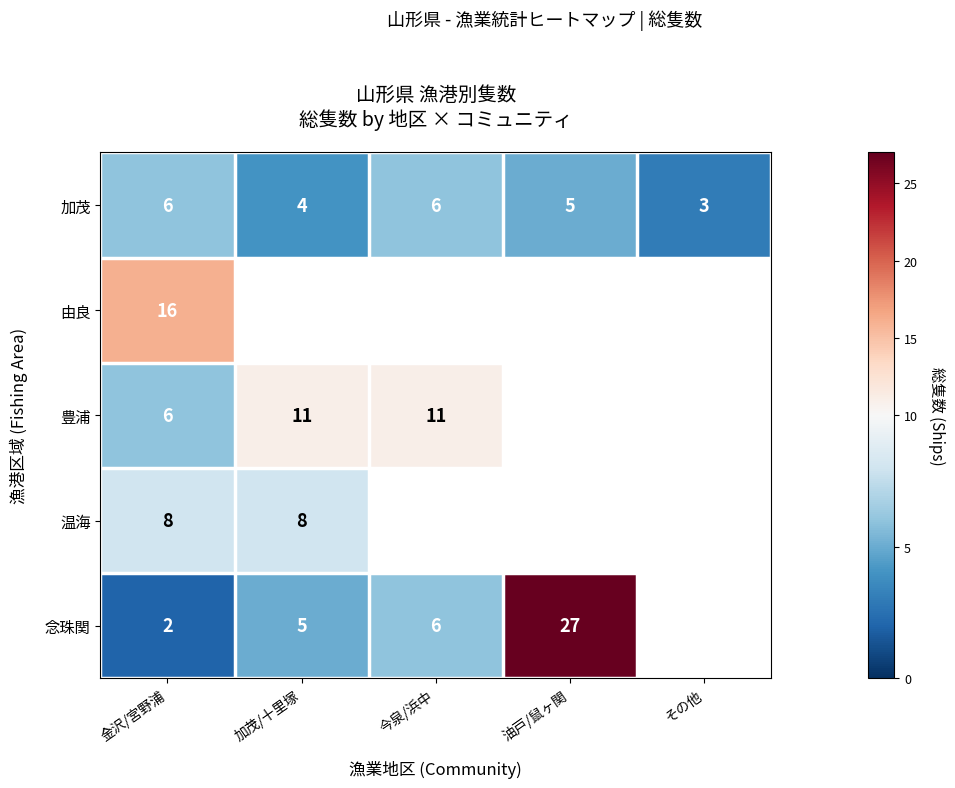

How many categories are shown in the chart?

5